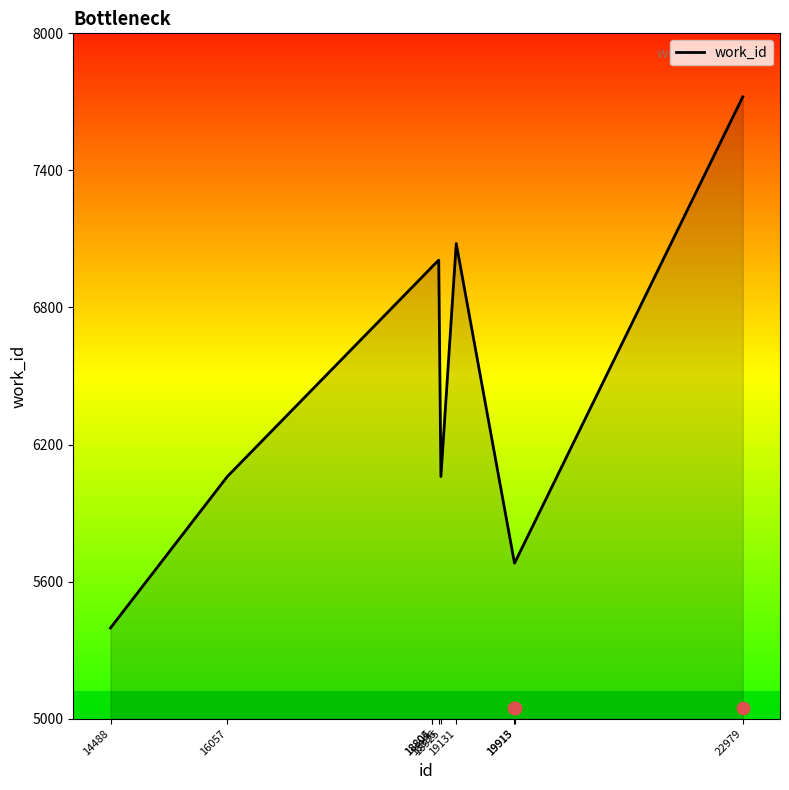

Between 14488 and 18804, which is larger?

18804